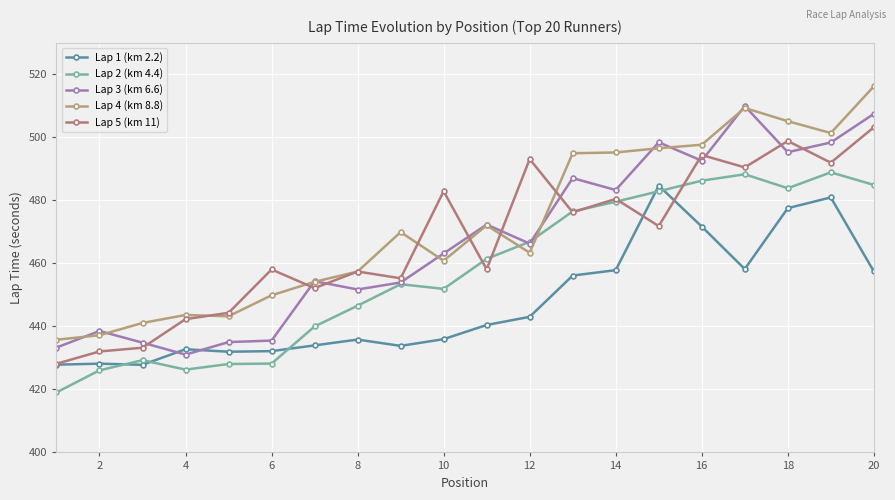

True or false: Lap 4 (km 8.8) and Lap 5 (km 11) cross at least once.

True